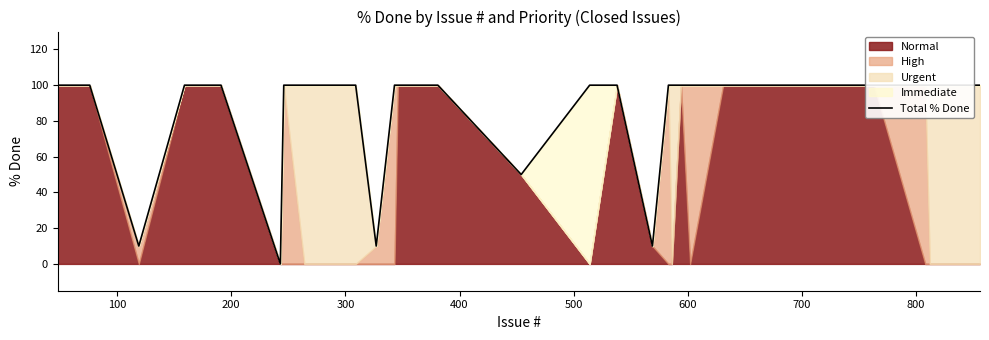

What position from the left is 400?

5